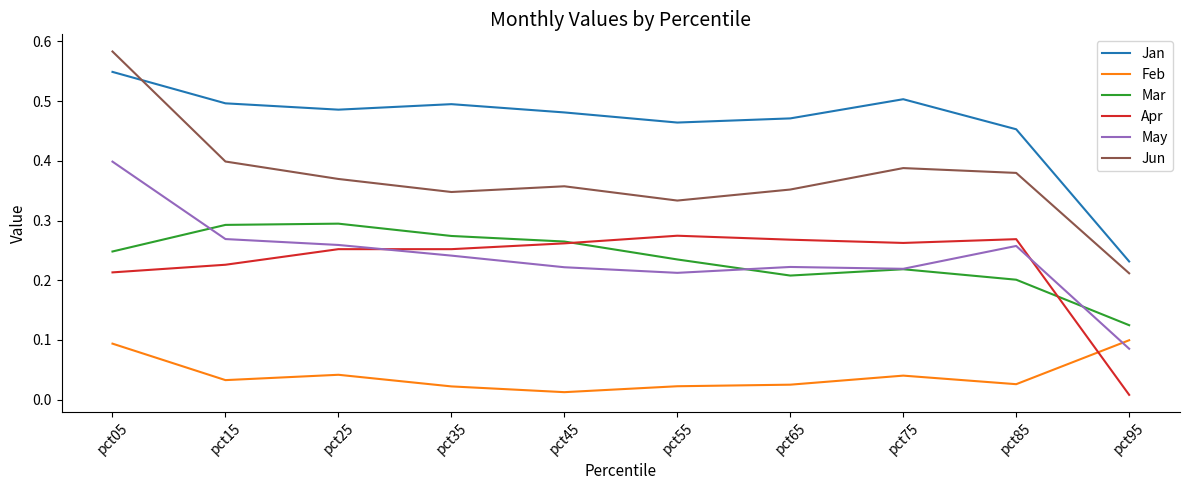

The value of Jan at pct35 is 0.7. True or false?

False